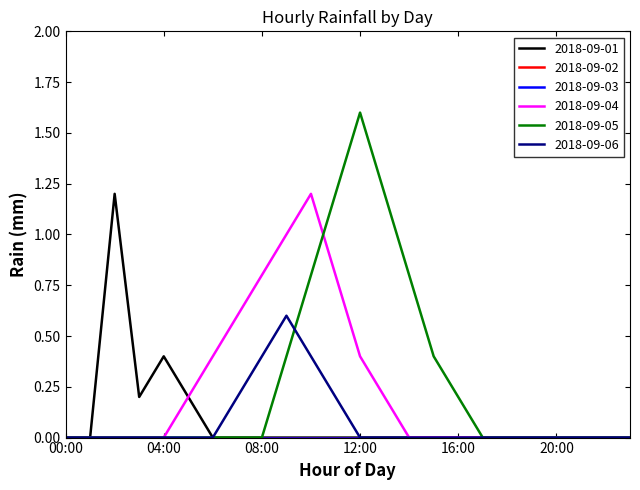

At which category does the chart reach its minimum across all series?

00:00